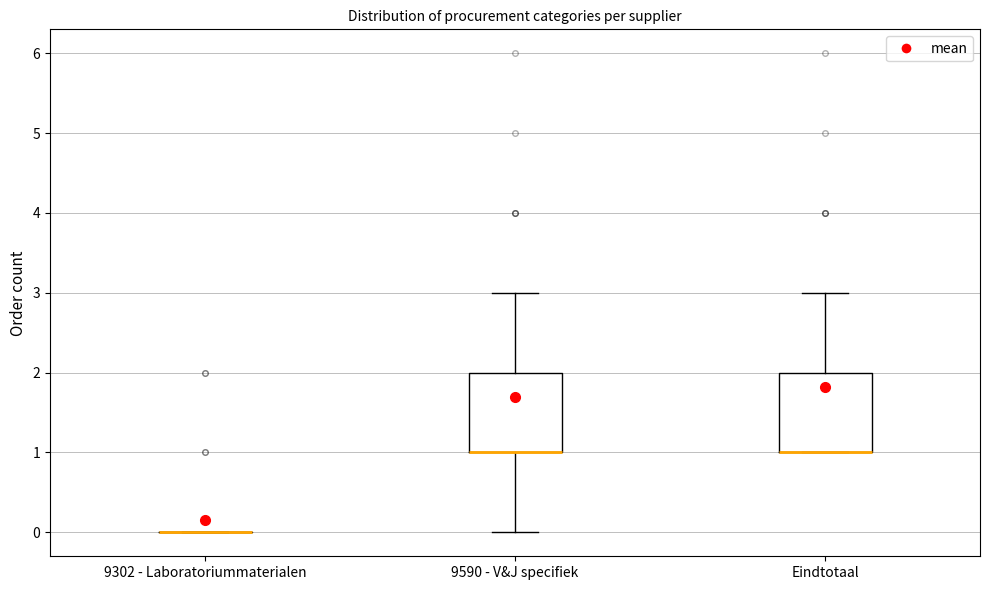

Reading left to right, read every box against the y-axis: the position of its median line, the range the box covers, and the ends of its whiskers. The values are not printed on the chart, so give them approximately, as read against the axis.

9302 - Laboratoriummaterialen: box collapsed to a line at 0, whiskers 0 to 0
9590 - V&J specifiek: median 1 (drawn on the box's lower edge), box 1 to 2, whiskers 0 to 3
Eindtotaal: median 1 (drawn on the box's lower edge), box 1 to 2, whiskers 1 to 3